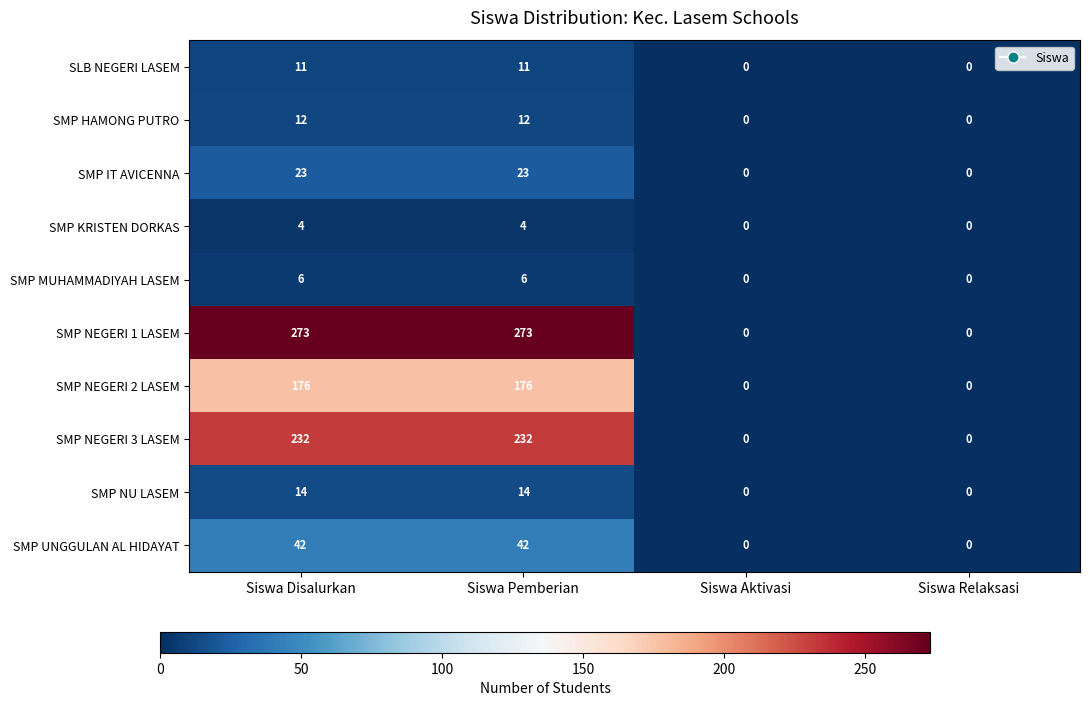

How many categories are shown in the chart?

4